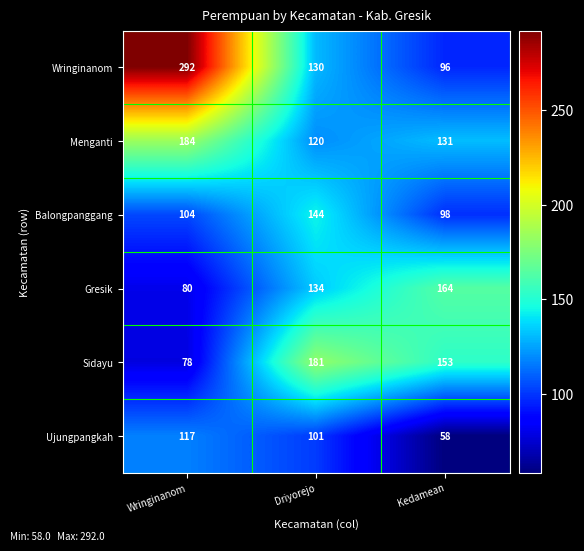

True or false: Menganti has a value of 131 at Kedamean.

True